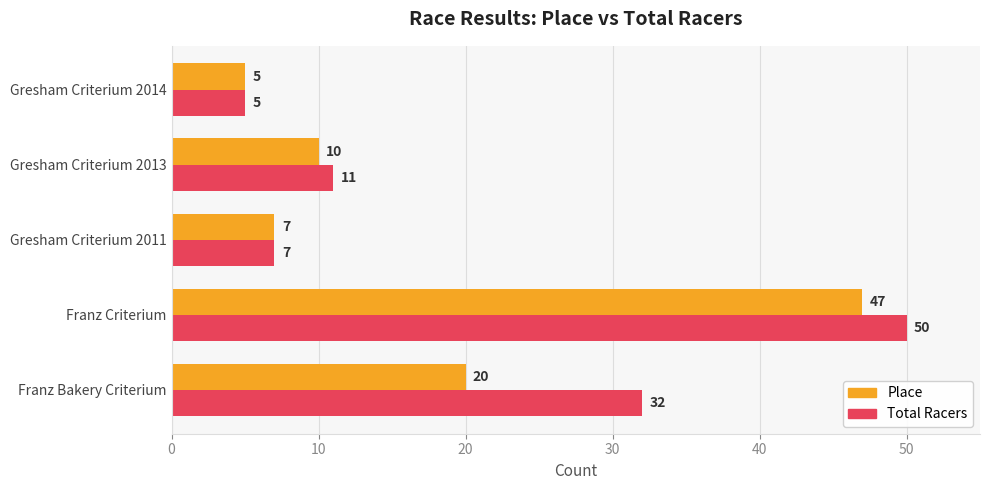

What is the difference between the Total Racers values at Gresham Criterium 2014 and Franz Bakery Criterium?

27